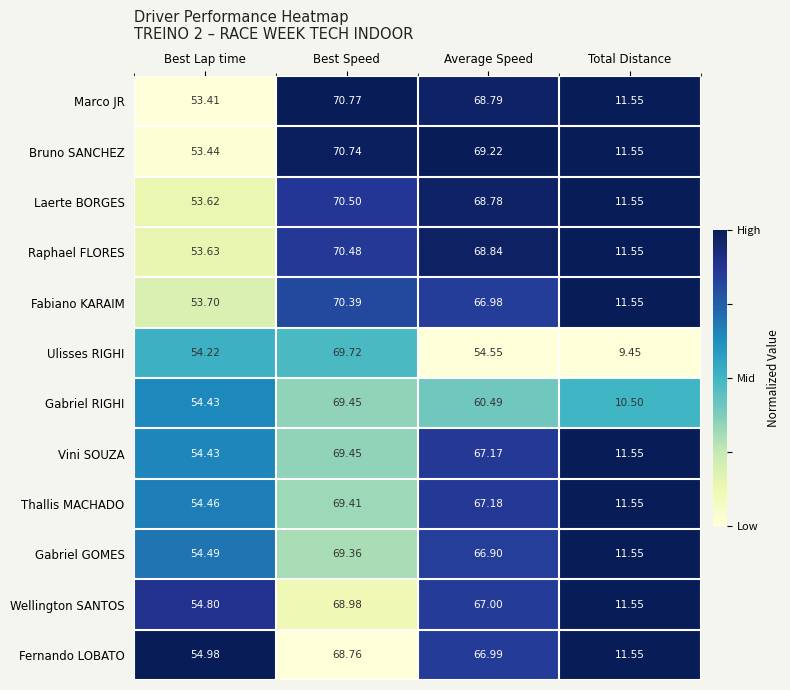

Which label corresponds to the largest value in the chart?

Best Speed